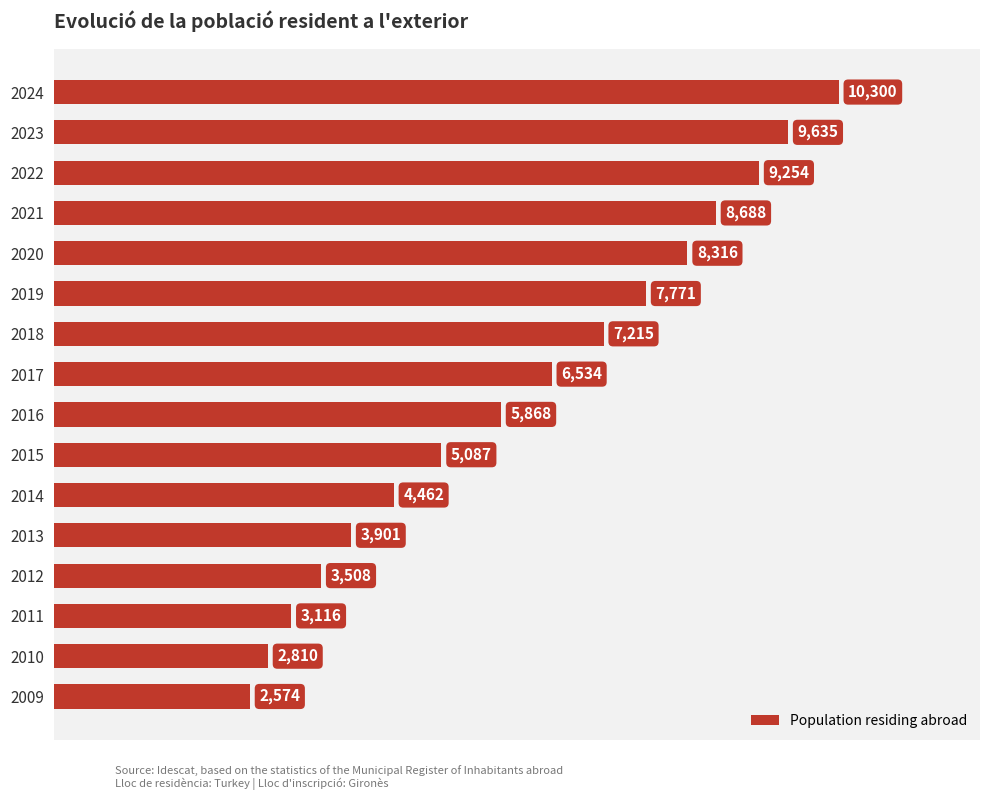

How many bars are there in total?

16